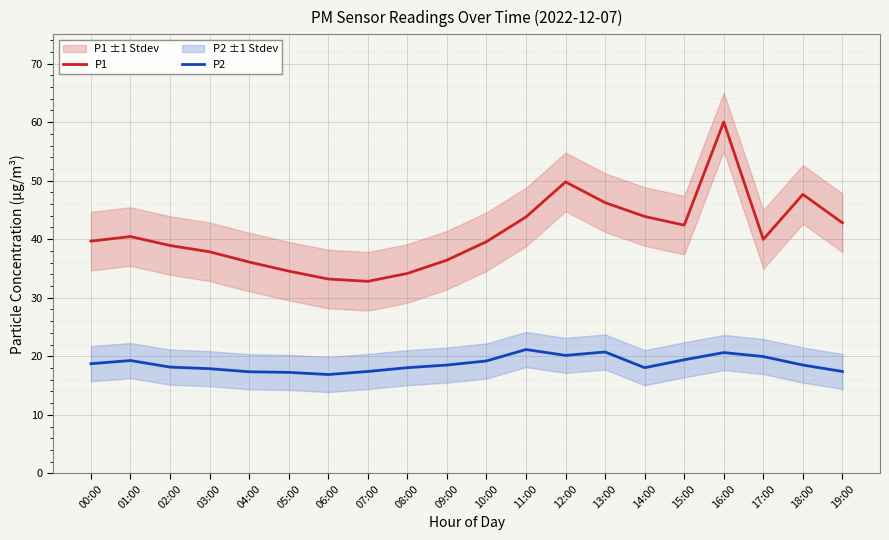

What is the value of the P1 point at the 14th from the left?

46.2